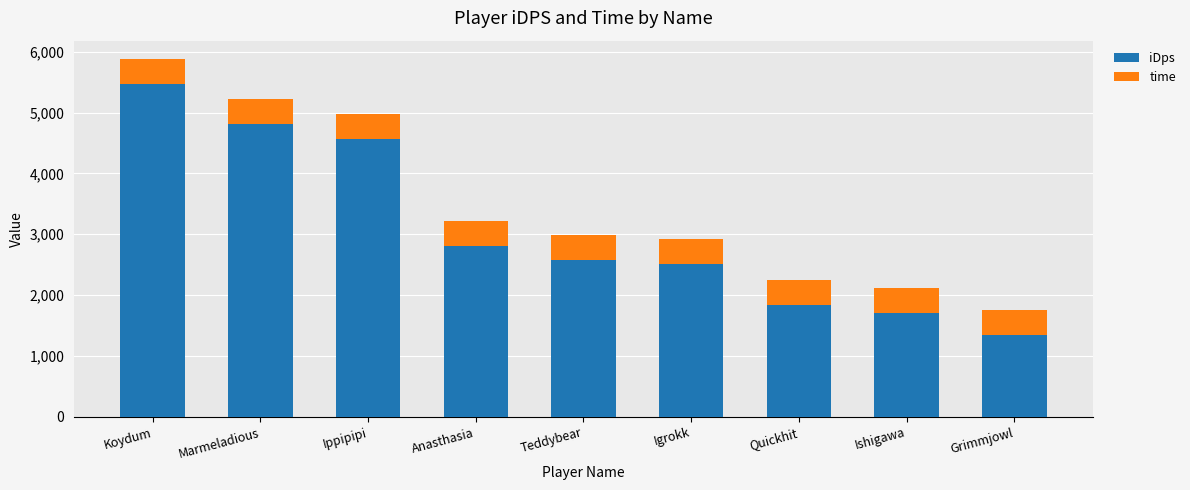

How many data points in iDps are above 2574?

5